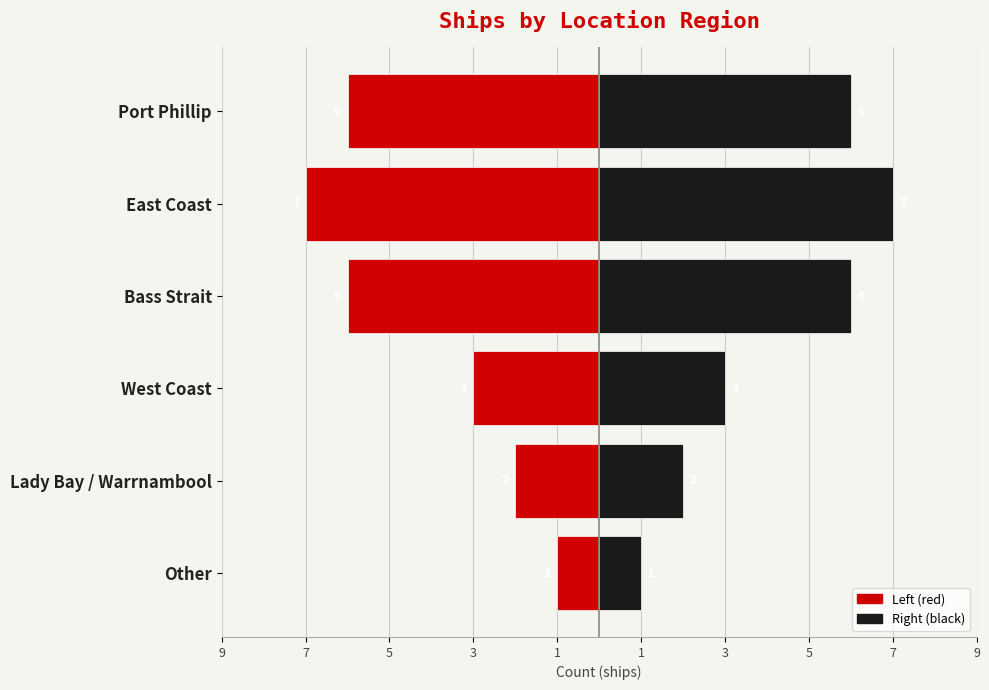

Rank the series by their average value, from highest to lowest.

Right (black), Left (red)